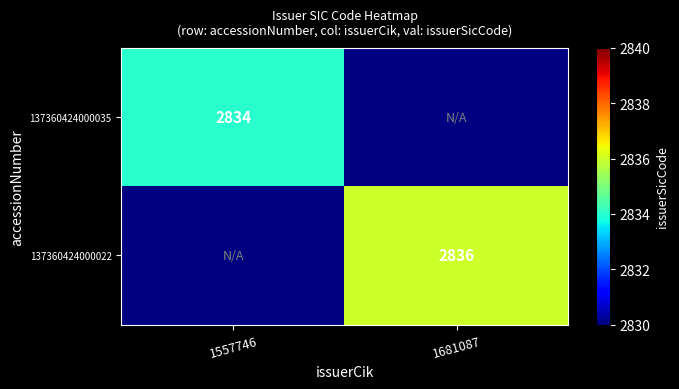

Is it true that 137360424000022 equals 921 at 1681087?

False